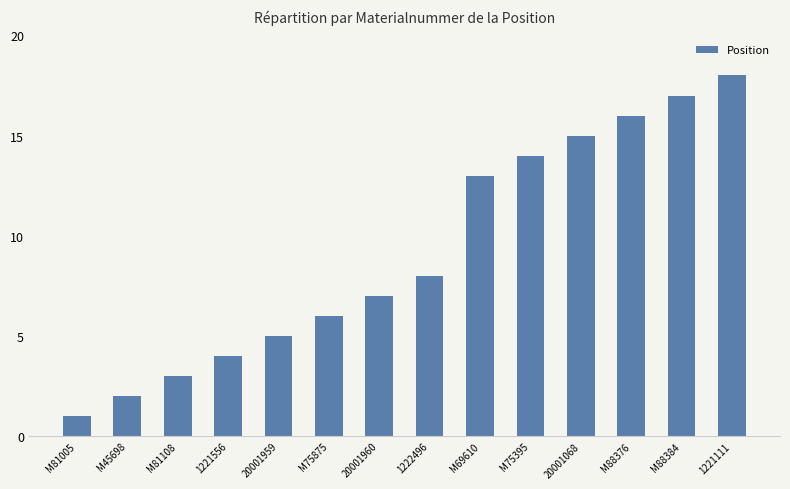

Is it true that the value at M75395 is 14?

True